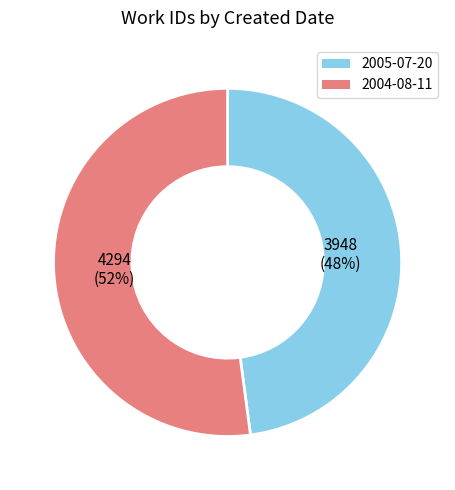

How many segments does this pie chart have?

2